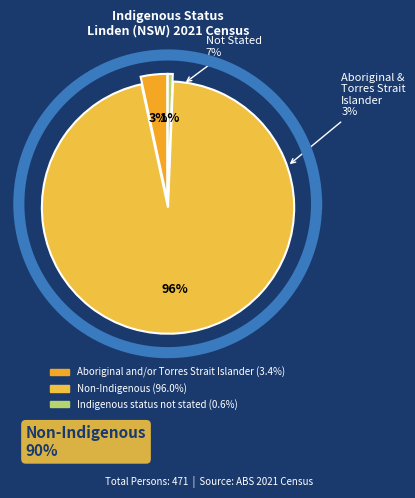

To the nearest percent, what is the average slice percentage?

33%